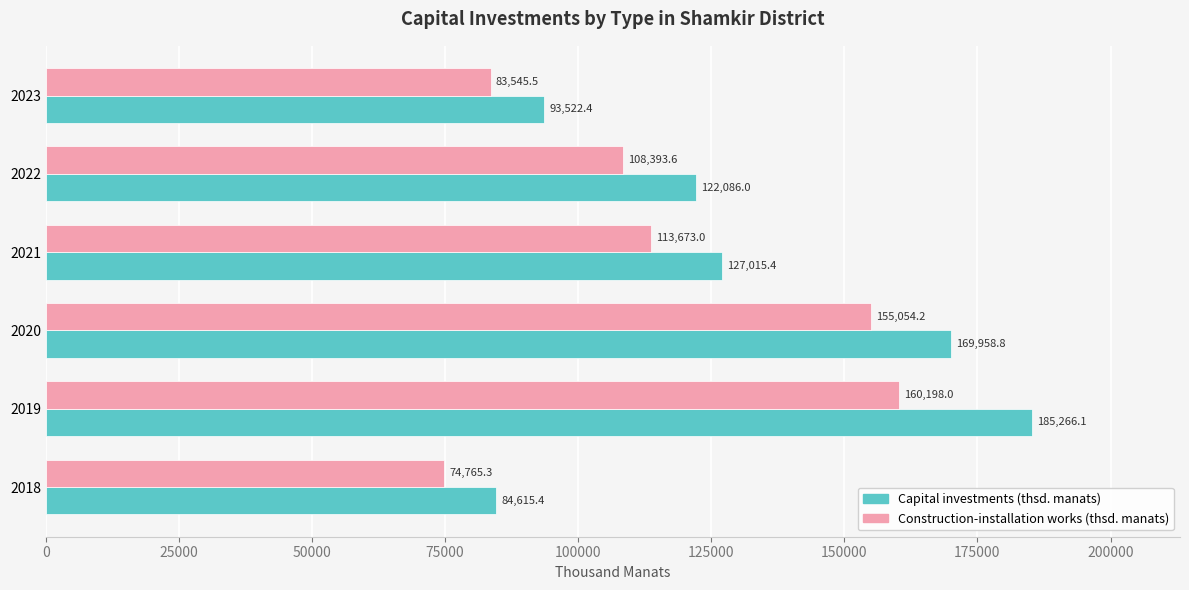

What is the sum of all Construction-installation works (thsd. manats) values?

695629.6